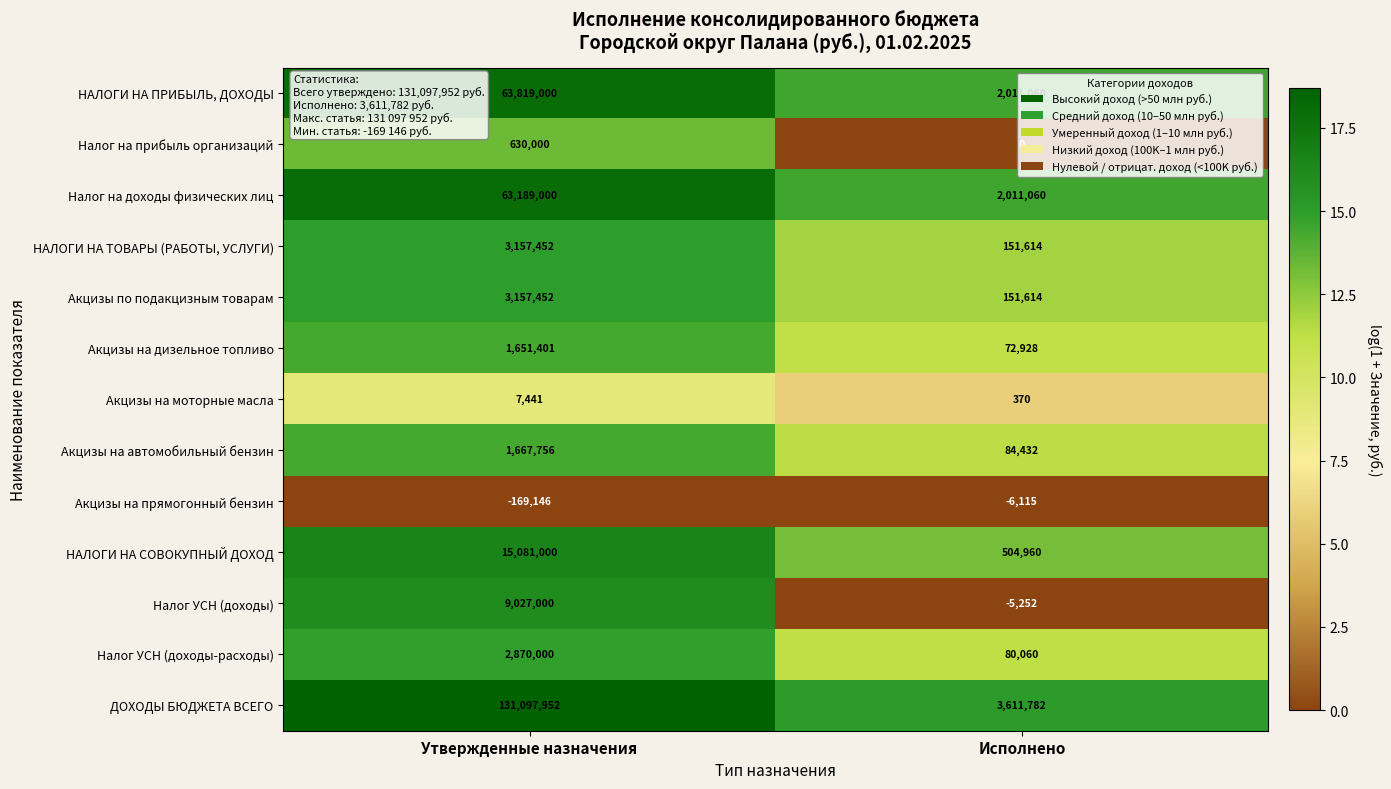

Which series has the largest total across all categories?

ДОХОДЫ БЮДЖЕТА ВСЕГО